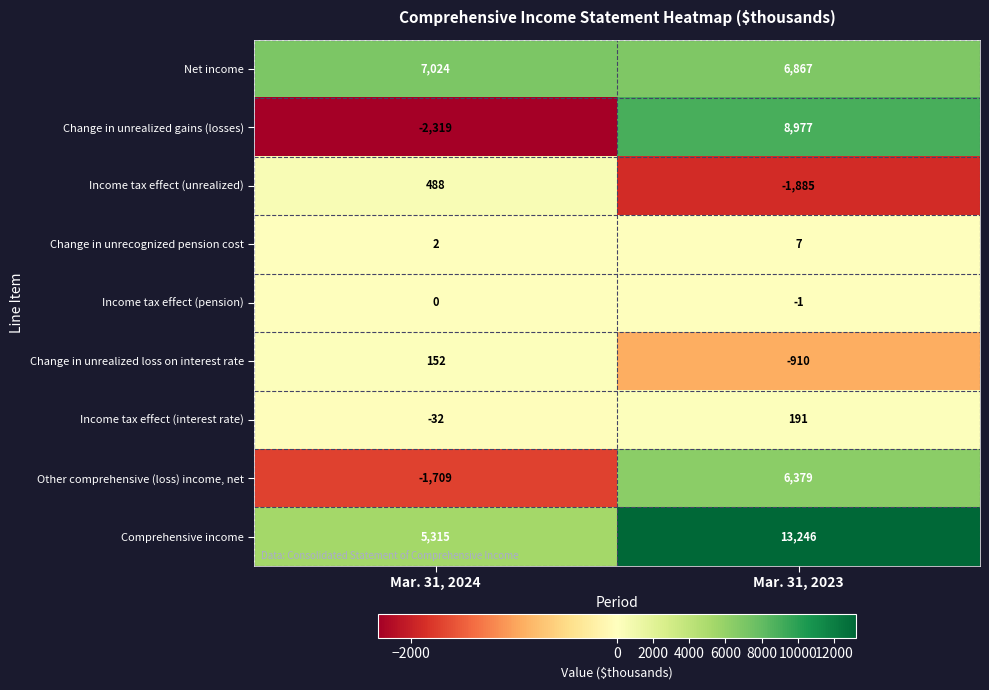

How many series are shown in this chart?

9